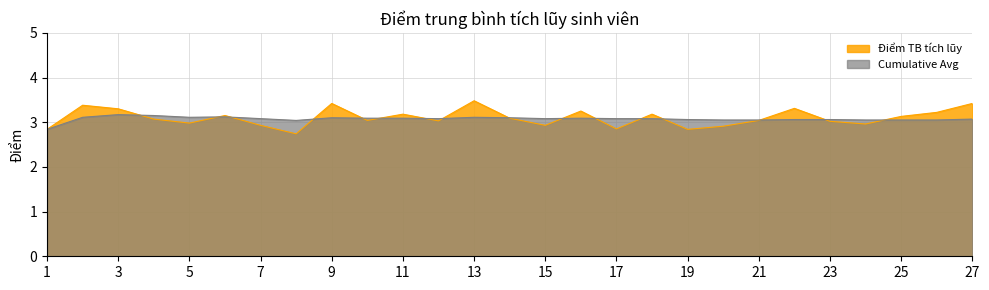

How many data points does each series have?

27